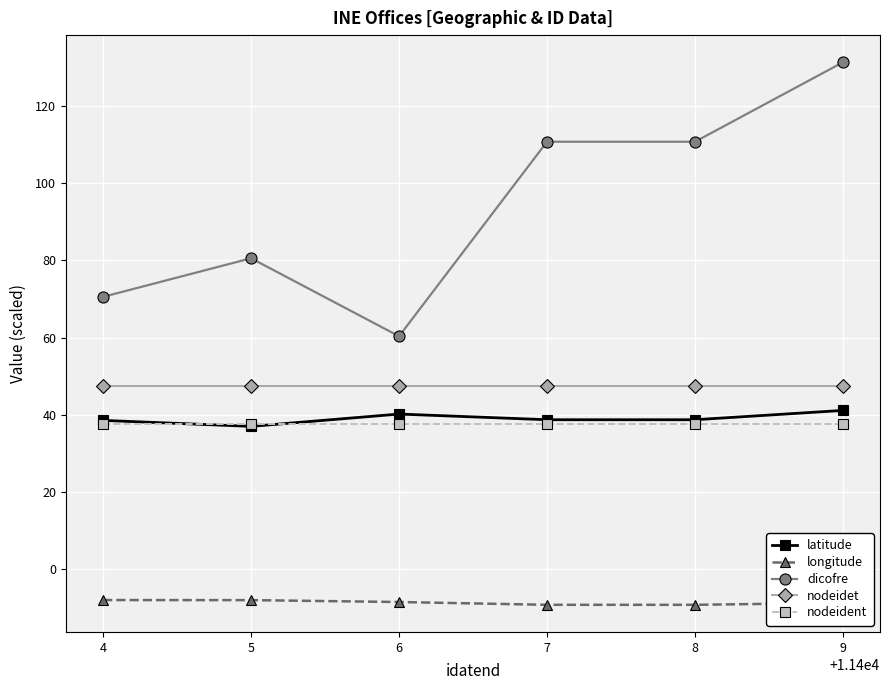

The value of latitude at 4 is 23.4. True or false?

False